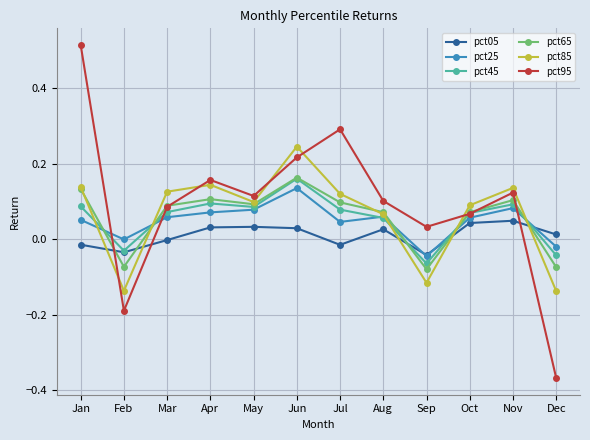

Where is pct95 nearest to the value 0?

Sep